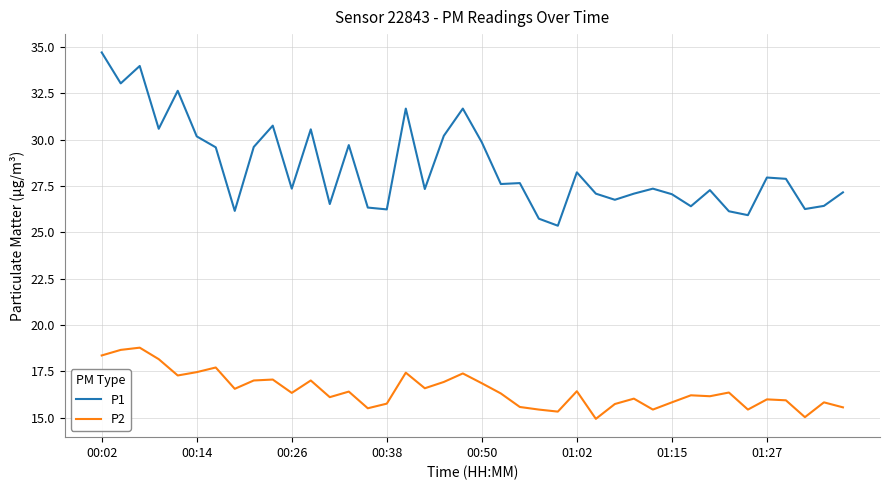

Which series has the widest spread of values?

P1